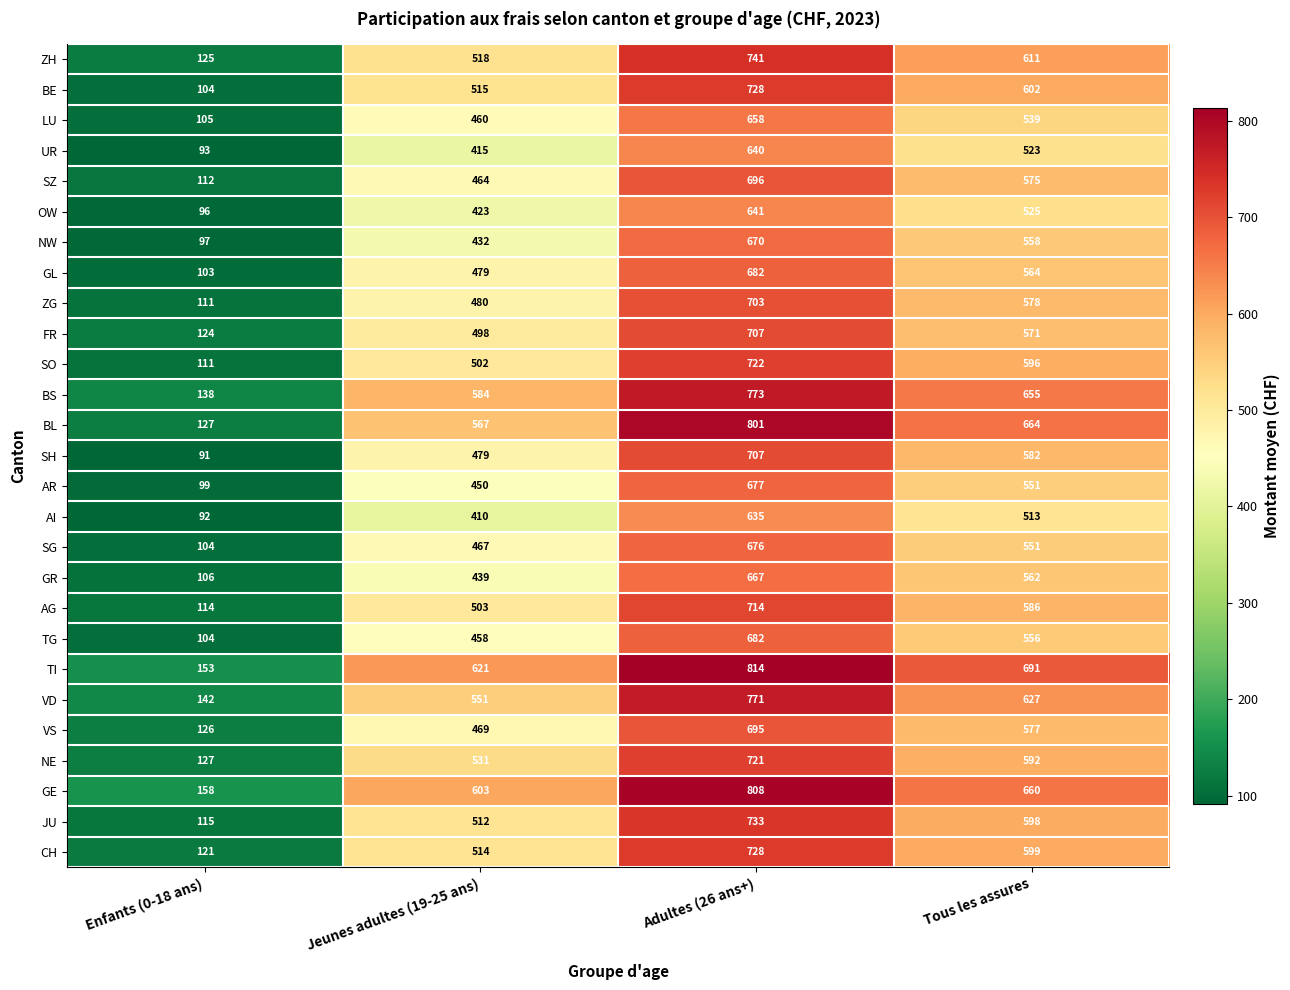

Which series has the largest range (max minus min)?

BL